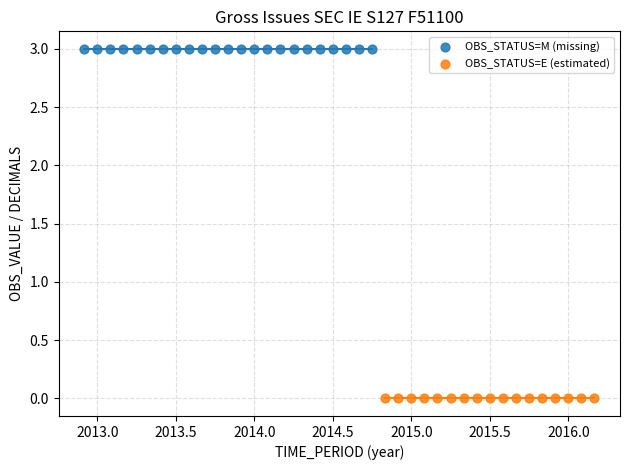

Which series contains the highest Y value?

OBS_STATUS=M (missing)